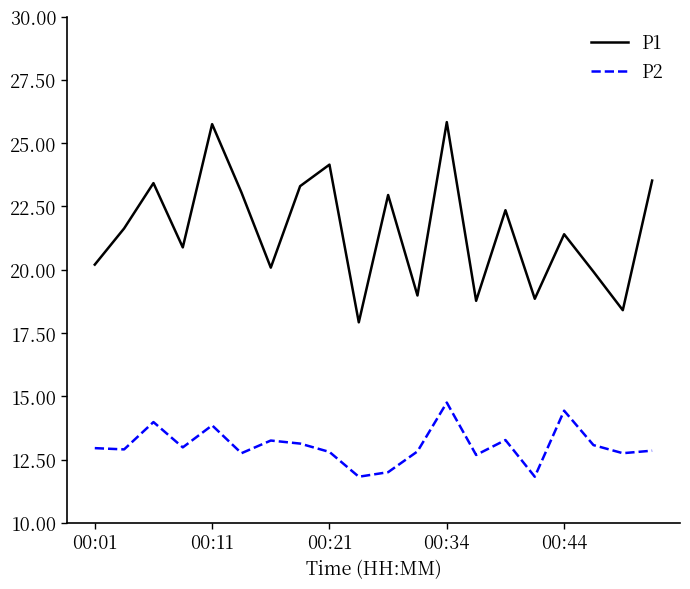

What is the greatest value displayed?

25.8